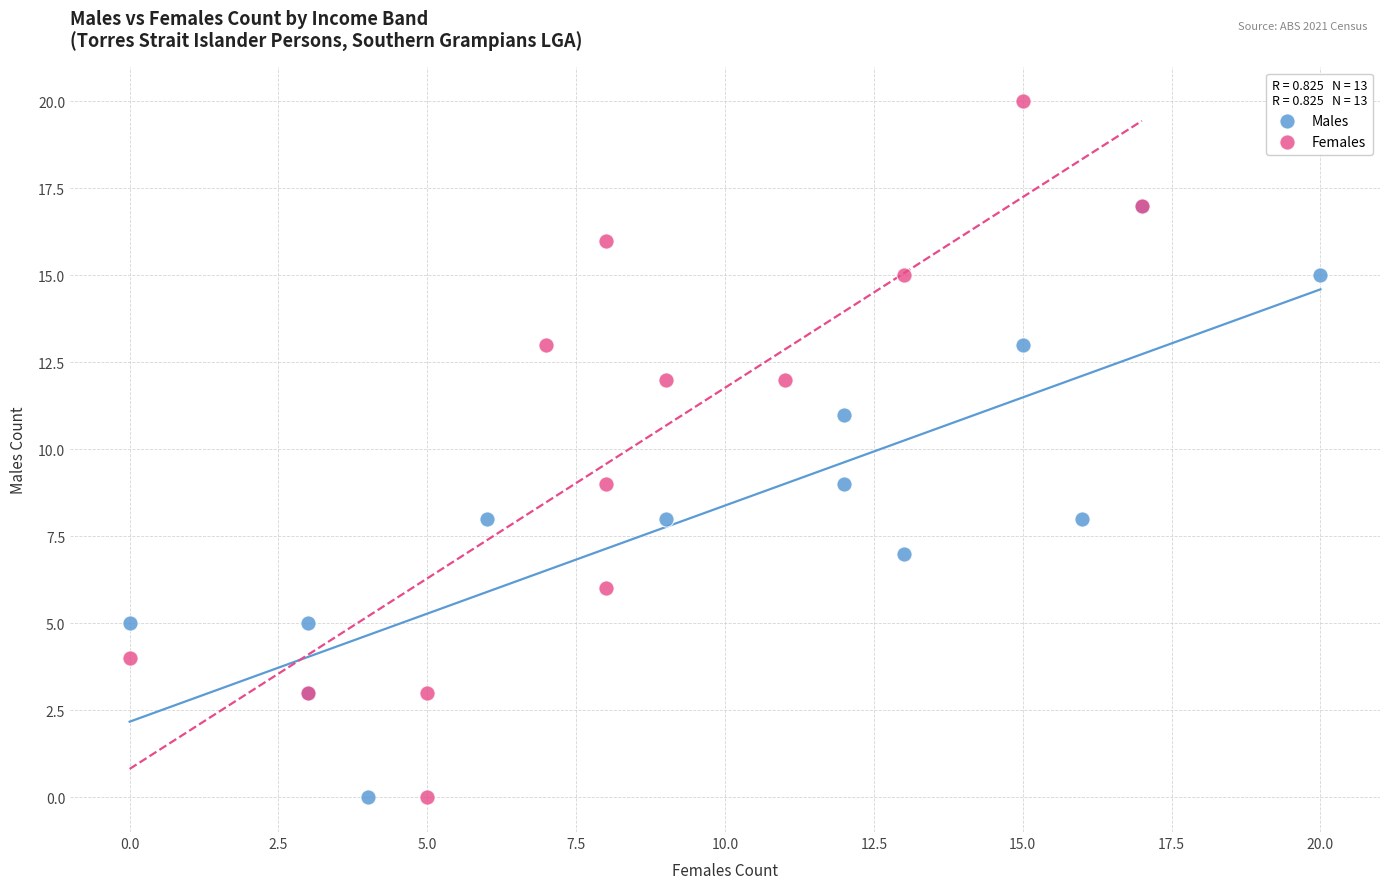

Which series has the largest Y range (max minus min)?

Females